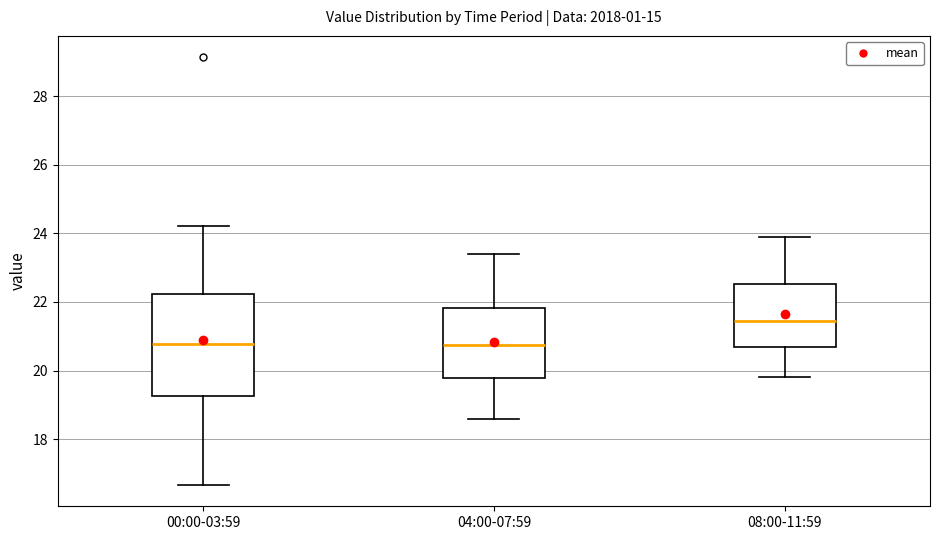

Where is the upper edge of the box for 08:00-11:59 on the y-axis? The values are not printed on the chart, so give them approximately, as read against the axis.

22.6